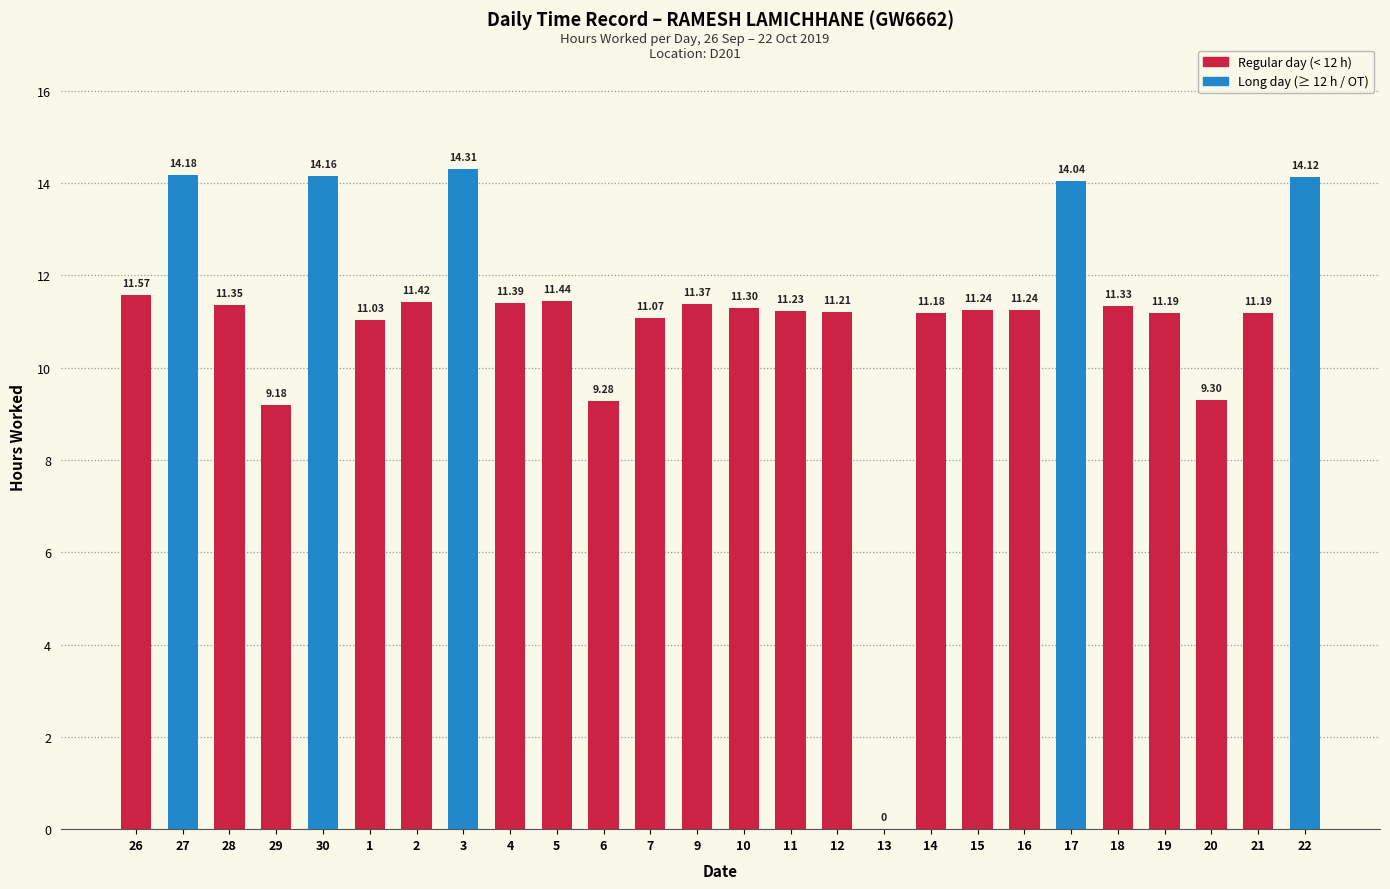

What is the sum of all values?

290.3